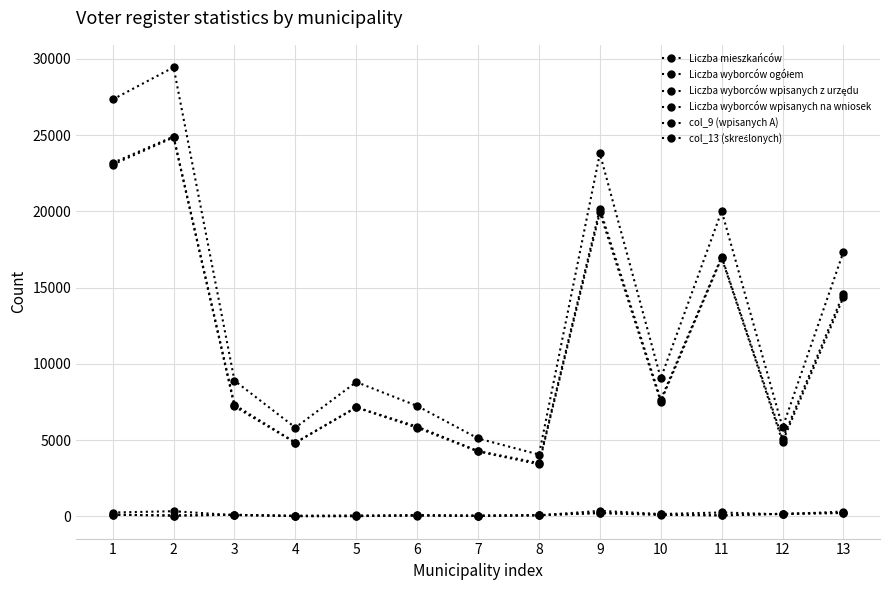

Does the chart have visible grid lines?

Yes